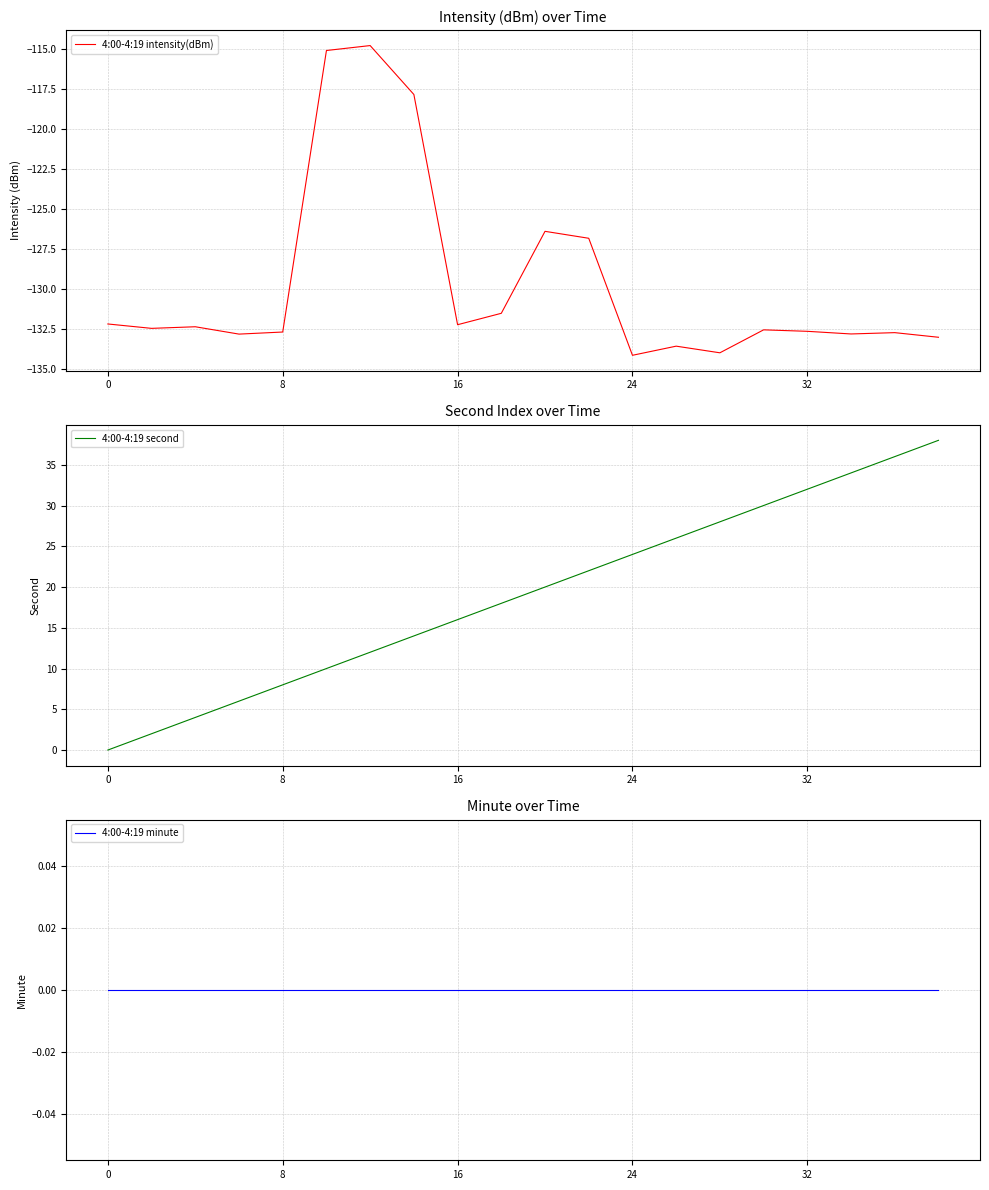

At 9, list the series in order from largest to smallest.

4:00-4:19 second, 4:00-4:19 minute, 4:00-4:19 intensity(dBm)